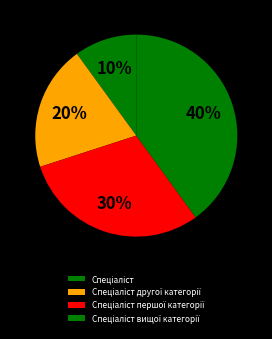

Which category has the biggest portion of the pie?

Спеціаліст вищої категорії